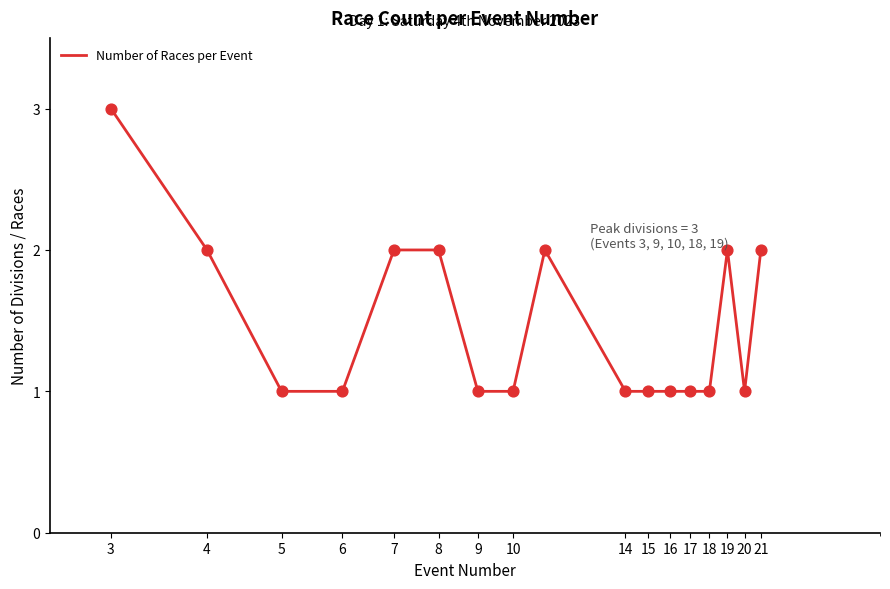

What is the maximum value shown in the chart?

3